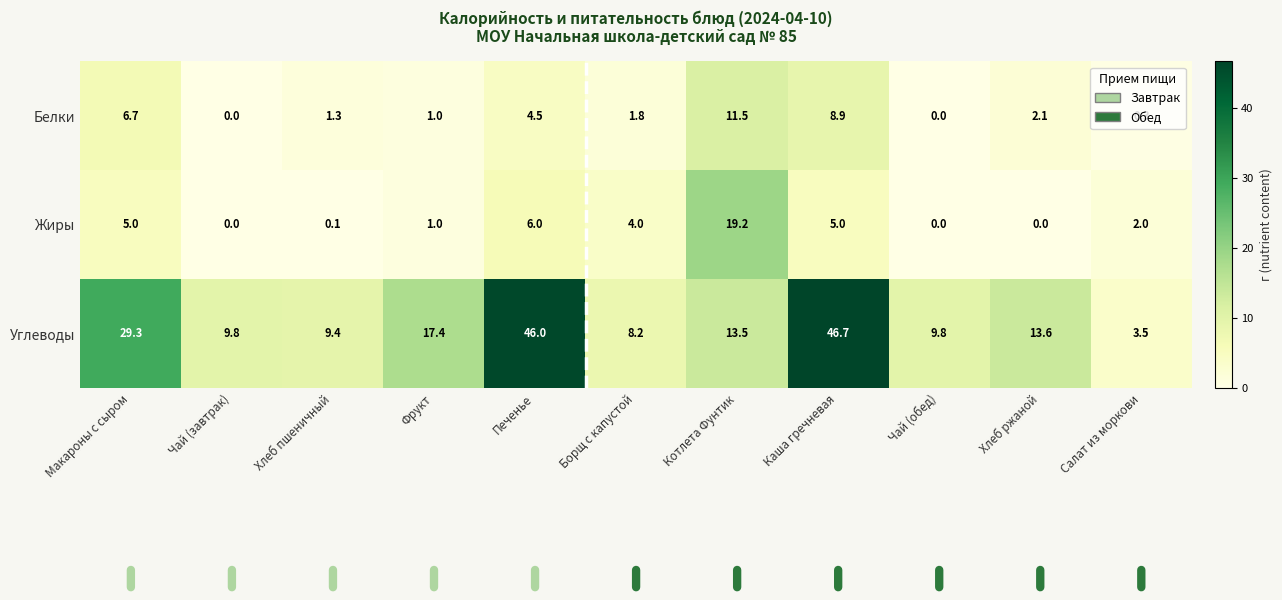

What is the sum of the Углеводы values at Печенье and Хлеб пшеничный?

55.4